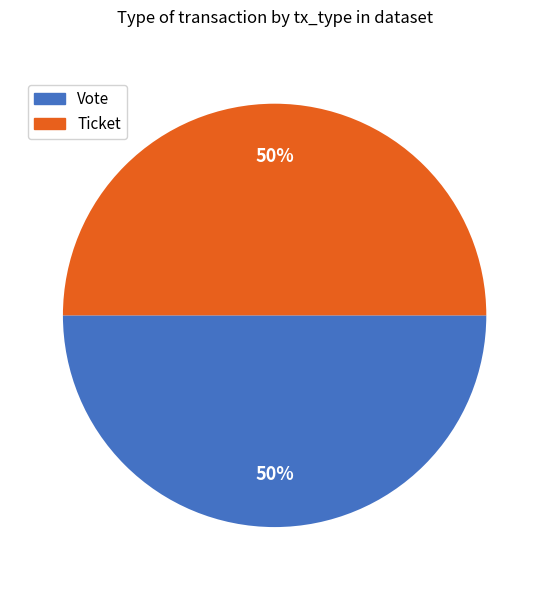

Combined, do Ticket and Vote account for over 50%?

Yes